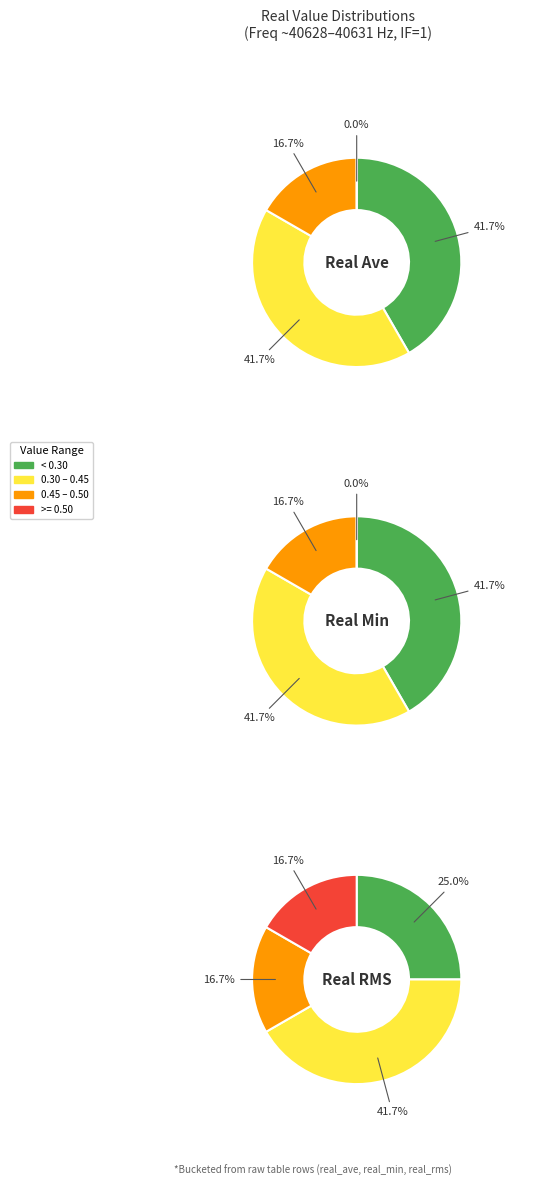

Does any single category account for the majority?

No